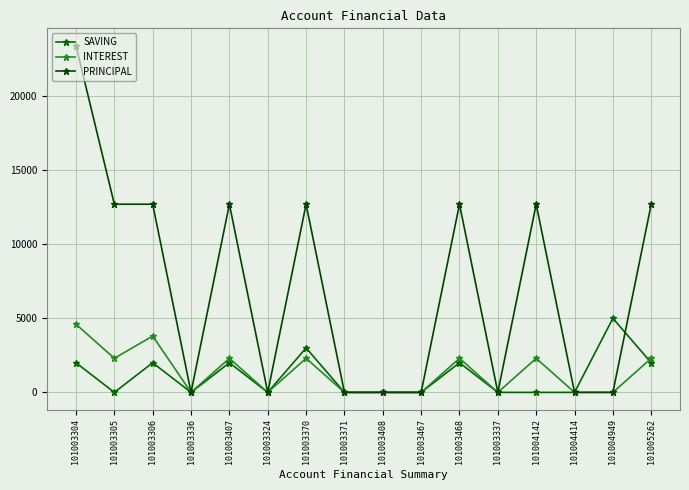

List the series in order of their peak value, highest first.

PRINCIPAL, SAVING, INTEREST